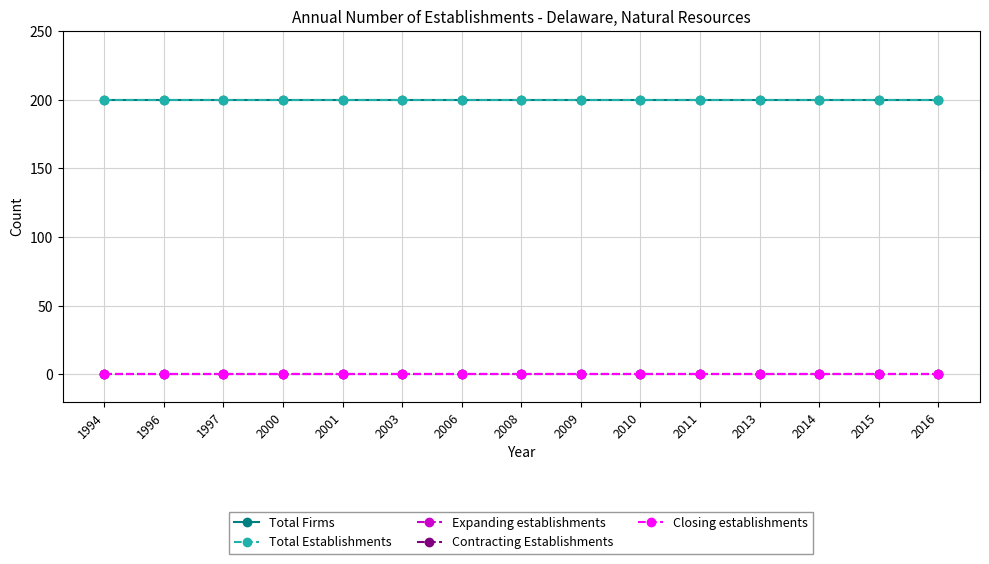

Reading left to right, list all the values displayed in this chart.

Total Firms: 1994=200	1996=200	1997=200	2000=200	2001=200	2003=200	2006=200	2008=200	2009=200	2010=200	2011=200	2013=200	2014=200	2015=200	2016=200
Total Establishments: 1994=200	1996=200	1997=200	2000=200	2001=200	2003=200	2006=200	2008=200	2009=200	2010=200	2011=200	2013=200	2014=200	2015=200	2016=200
Expanding establishments: 1994=0	1996=0	1997=0	2000=0	2001=0	2003=0	2006=0	2008=0	2009=0	2010=0	2011=0	2013=0	2014=0	2015=0	2016=0
Contracting Establishments: 1994=0	1996=0	1997=0	2000=0	2001=0	2003=0	2006=0	2008=0	2009=0	2010=0	2011=0	2013=0	2014=0	2015=0	2016=0
Closing establishments: 1994=0	1996=0	1997=0	2000=0	2001=0	2003=0	2006=0	2008=0	2009=0	2010=0	2011=0	2013=0	2014=0	2015=0	2016=0